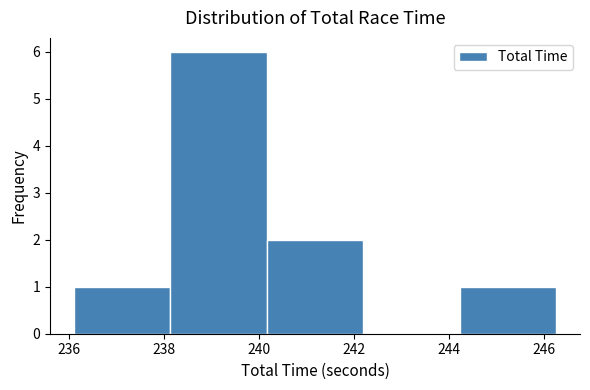

Over which range of the x-axis is the bar tallest?

238.2 to 240.2